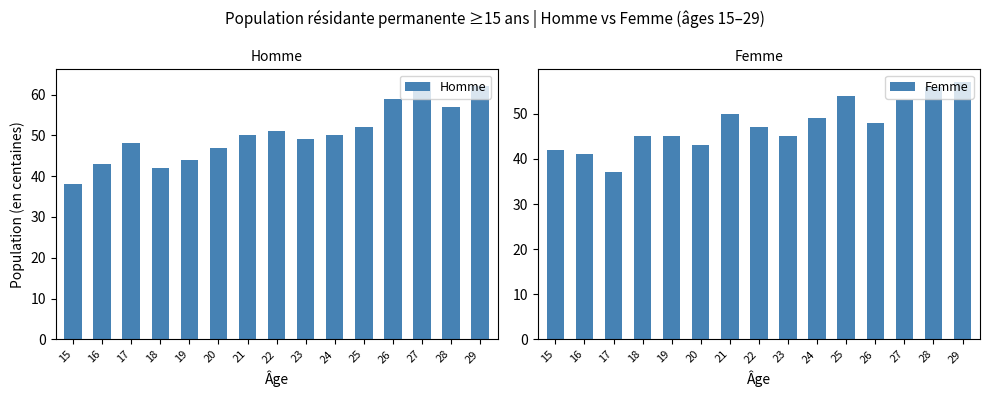

What is the value of the Femme bar at the 12th from the left?

48